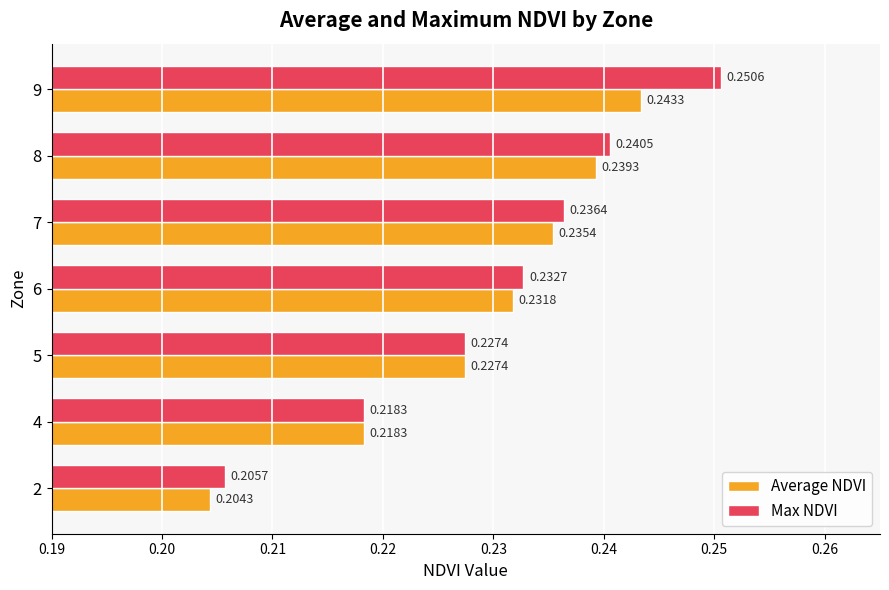

What is the sum of the Average NDVI values at 4 and 9?

0.5